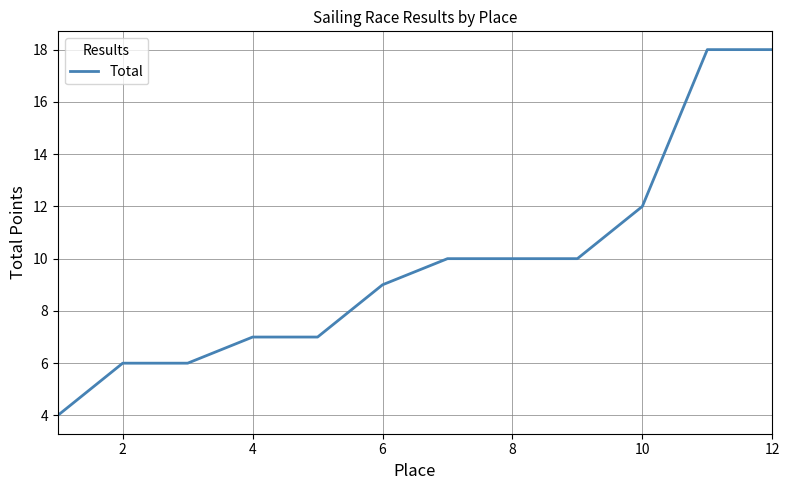

Reading left to right, transcribe all the data shown in this chart.

4	6	6	7	7	9	10	10	10	12	18	18